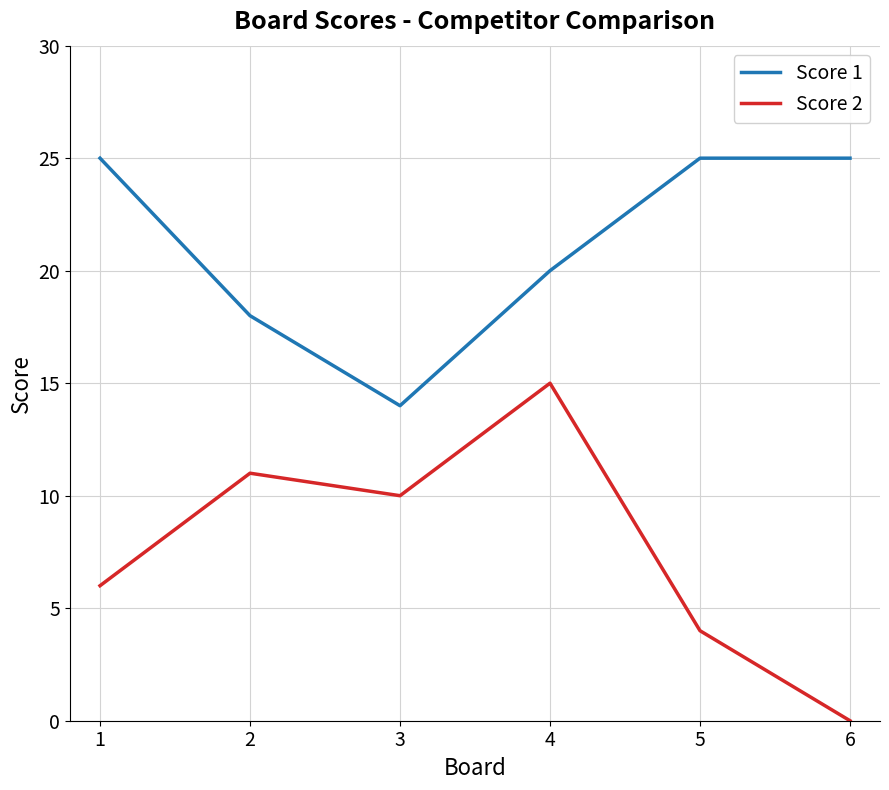

Reading left to right, transcribe all the data shown in this chart.

Score 1: 1=25	2=18	3=14	4=20	5=25	6=25
Score 2: 1=6	2=11	3=10	4=15	5=4	6=0